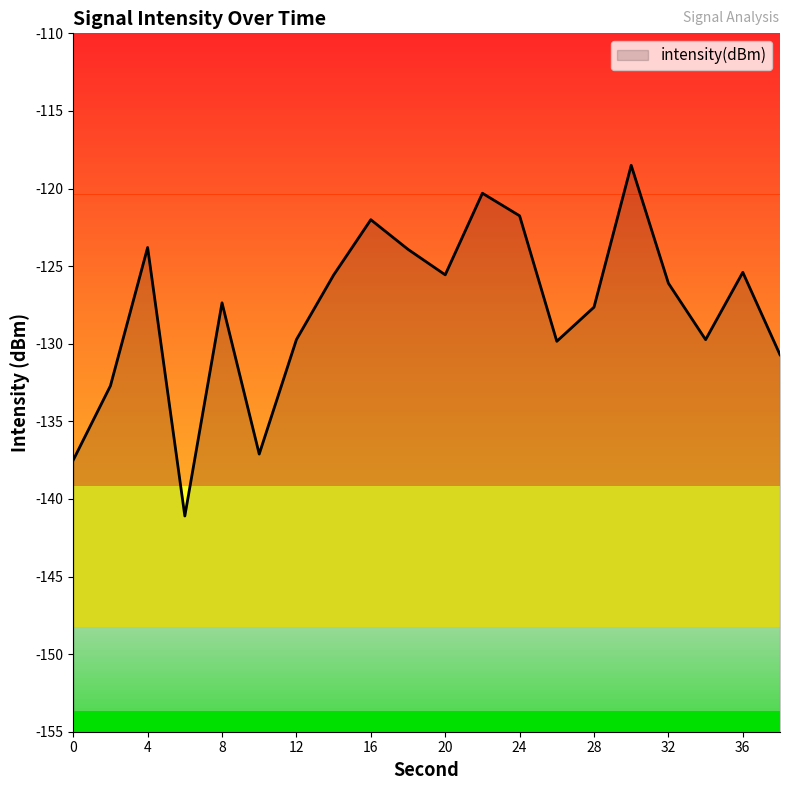

At which label does the data first exceed -126?

4